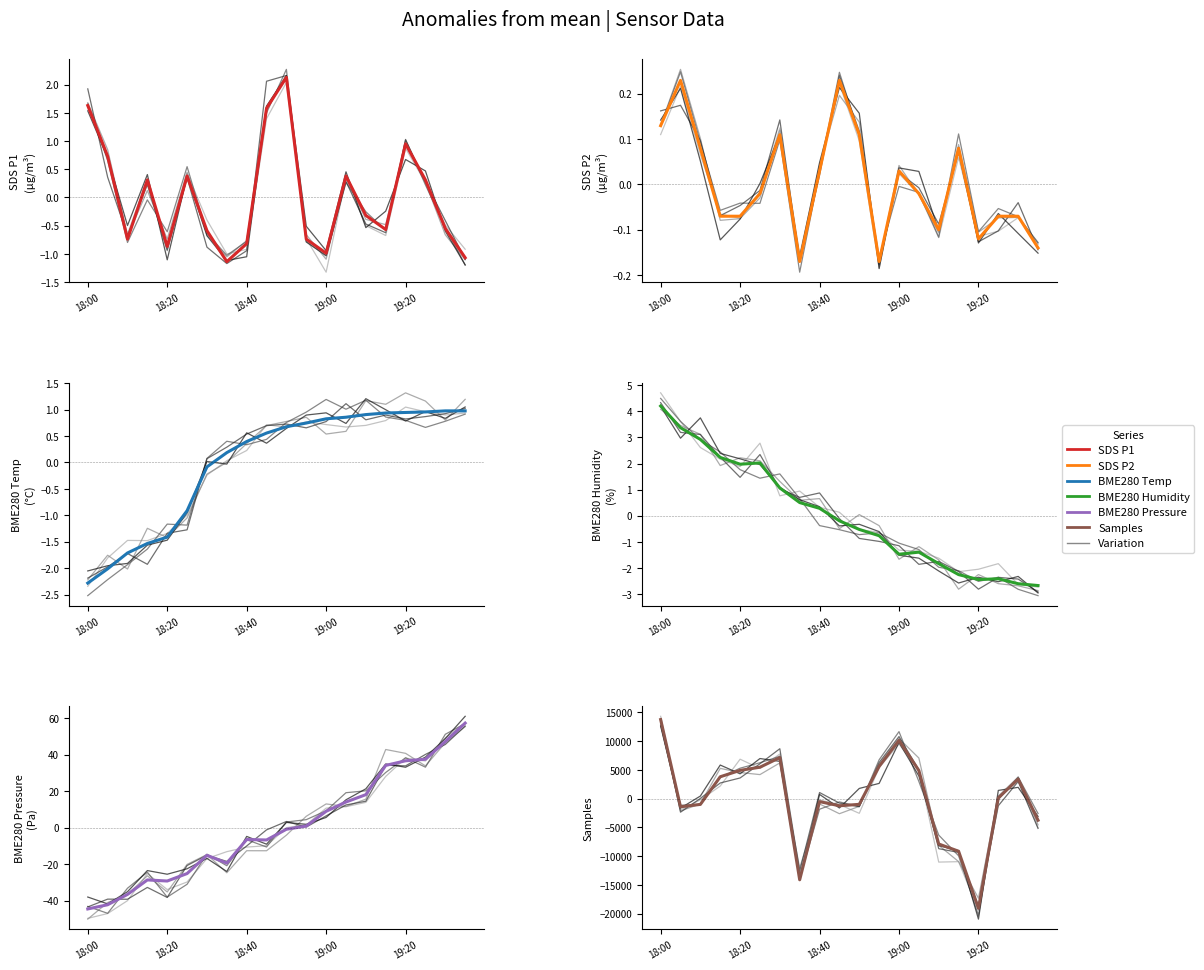

Which series changed the most between 16 and 17?

Samples